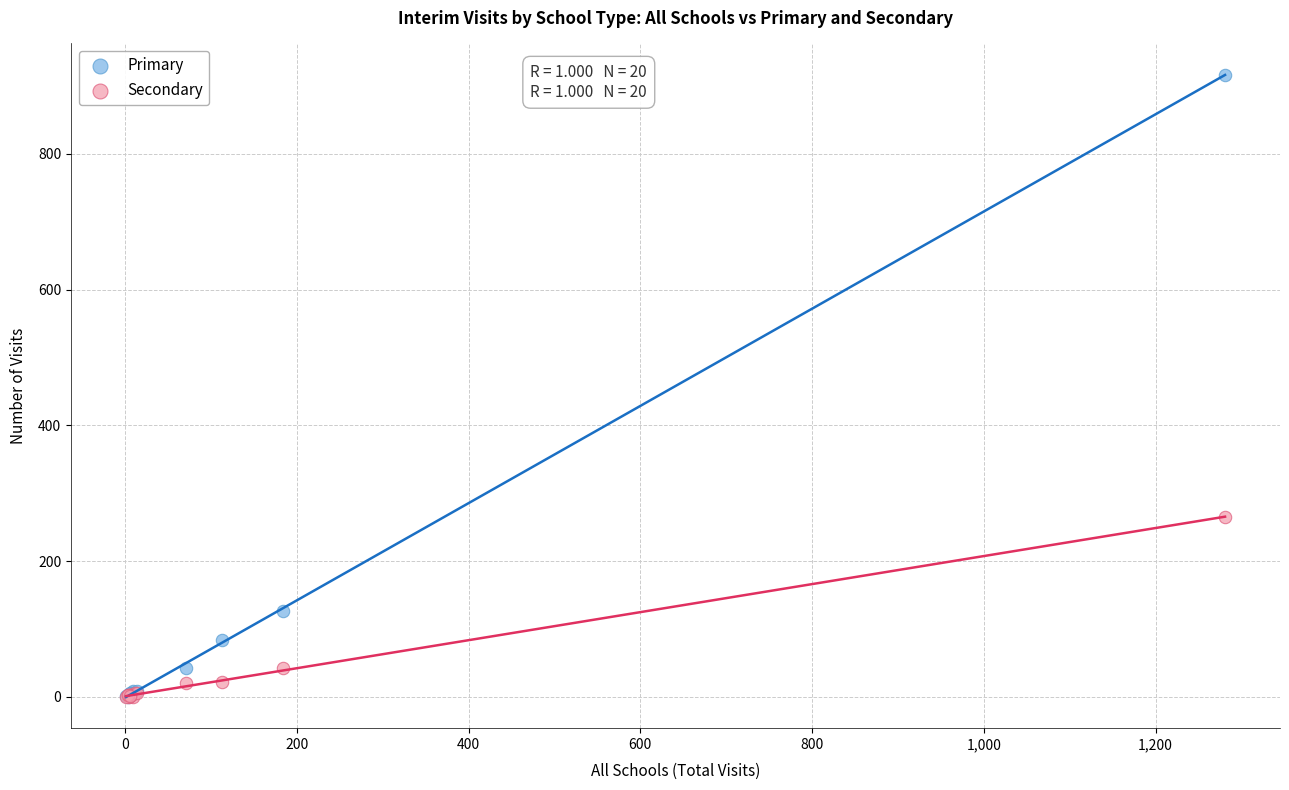

Across all series, what Y value is closest to 458?

265